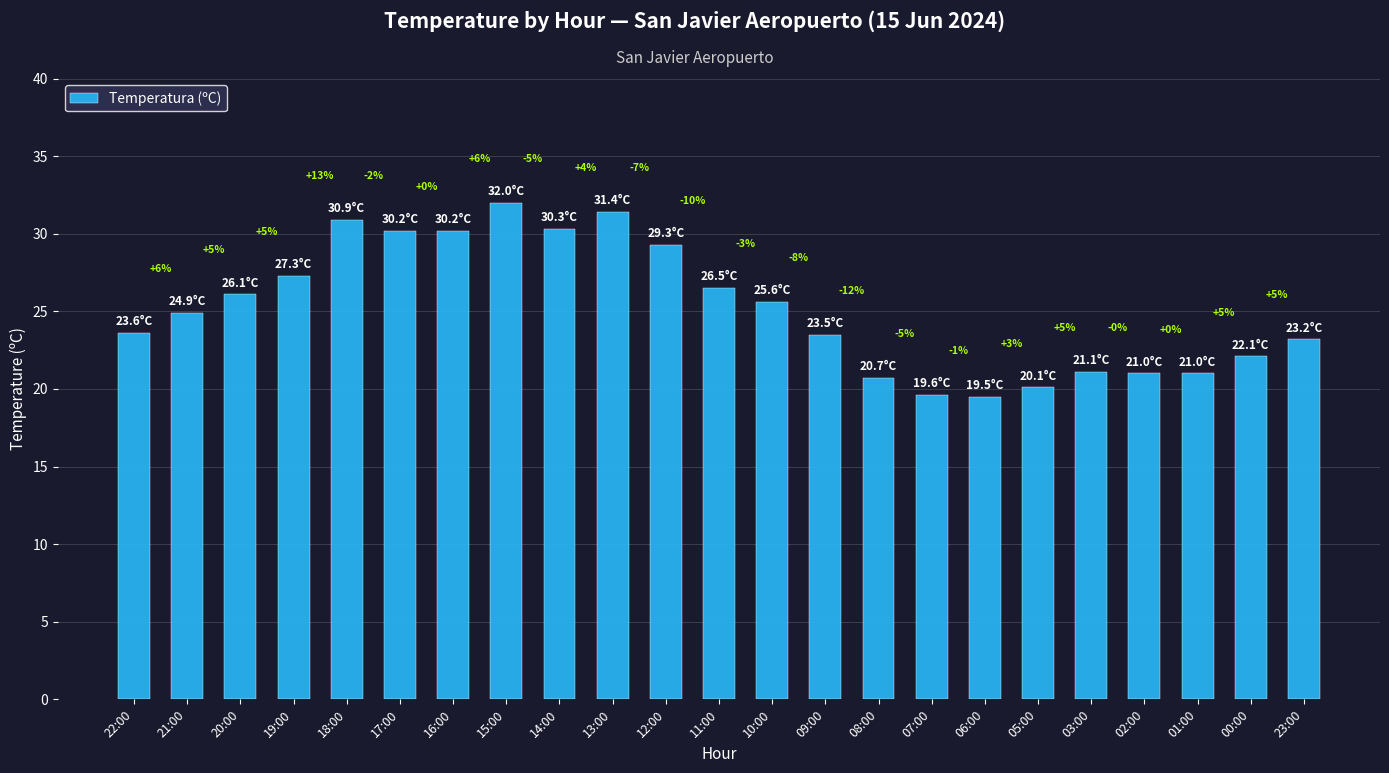

What is the sum of the values at 16:00 and 09:00?

53.7